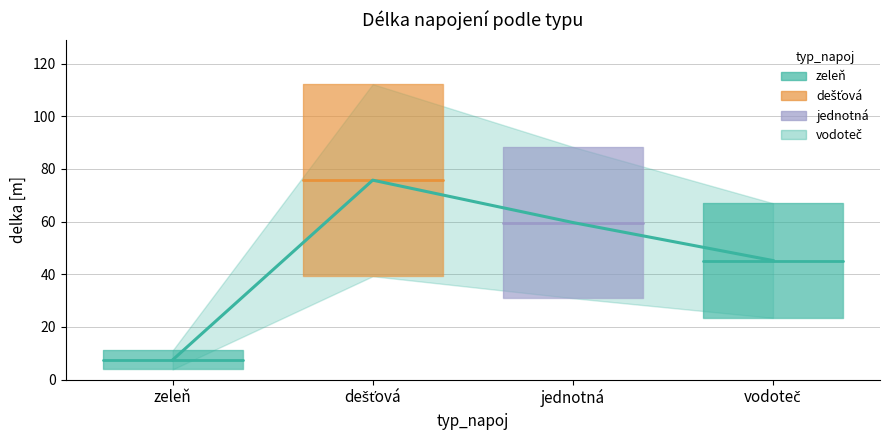

Reading left to right, transcribe all the data shown in this chart.

zeleň=7.5	dešťová=75.7	jednotná=59.6	vodoteč=45.2